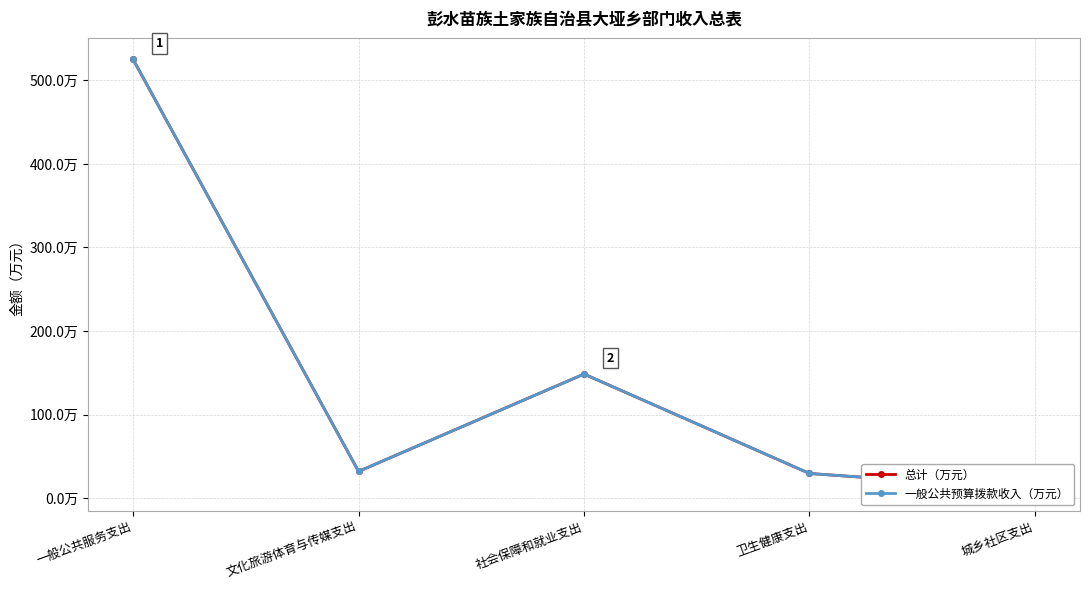

Is the value of 总计（万元） at 一般公共服务支出 greater than the value of 一般公共预算拨款收入（万元） at 城乡社区支出?

Yes